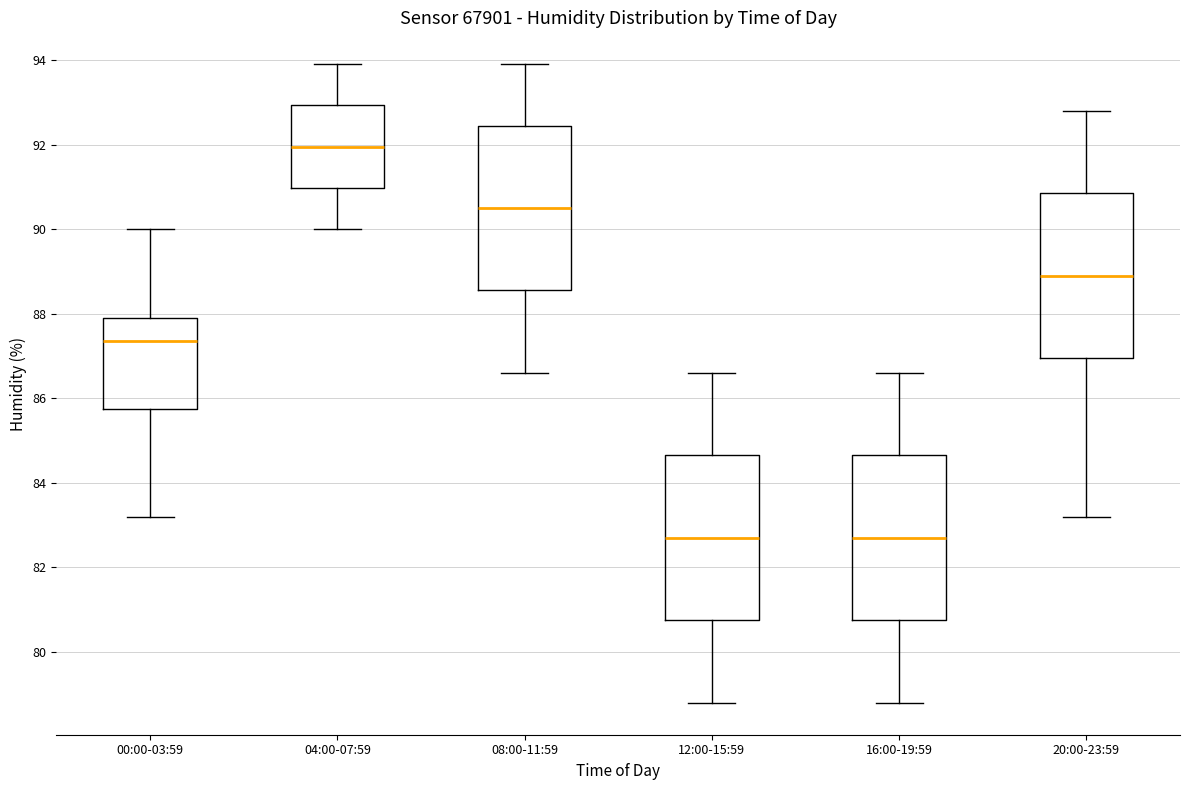

Where does the median line of the box for 04:00-07:59 sit on the y-axis? The values are not printed on the chart, so give them approximately, as read against the axis.

92.0